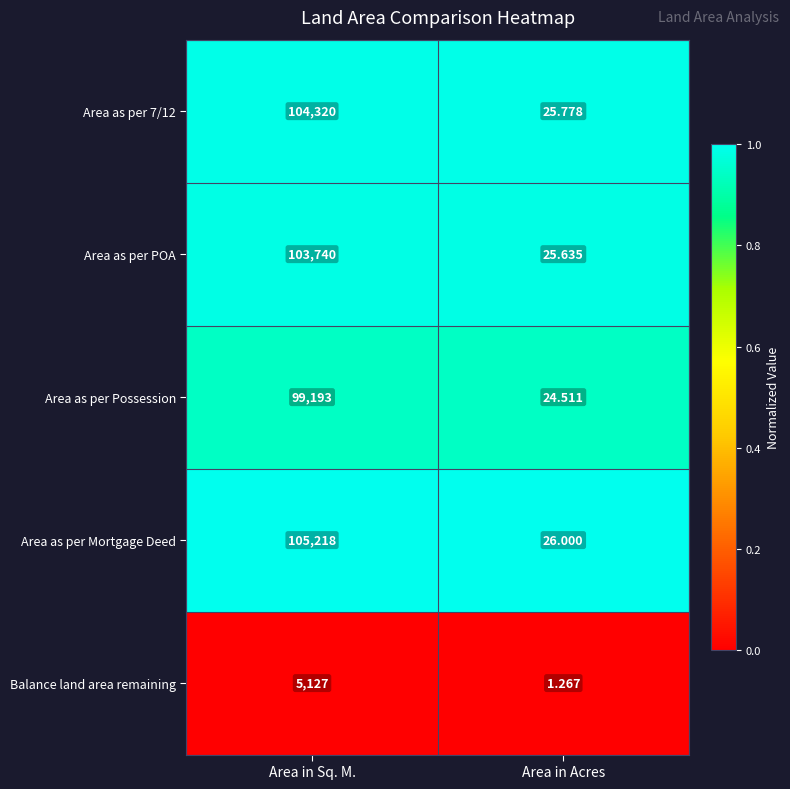

At Area in Sq. M., list the series in order from smallest to largest.

Balance land area remaining, Area as per Possession, Area as per POA, Area as per 7/12, Area as per Mortgage Deed